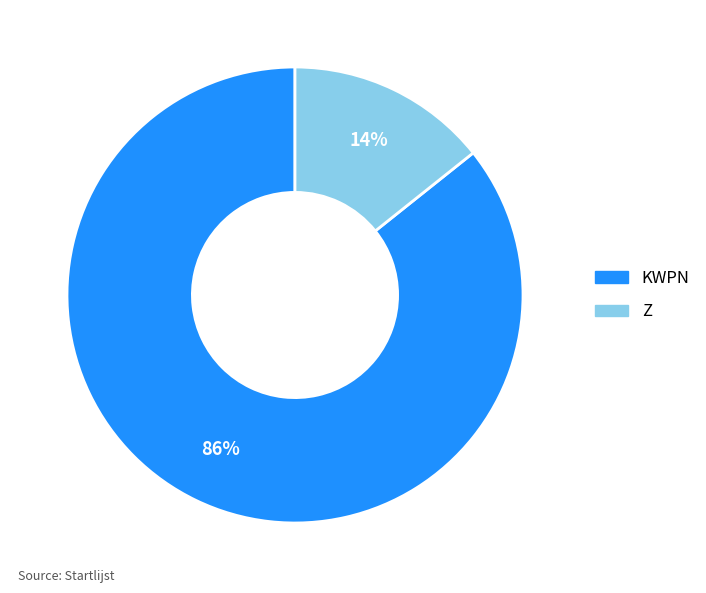

Is the sum of Z and KWPN greater than half?

Yes